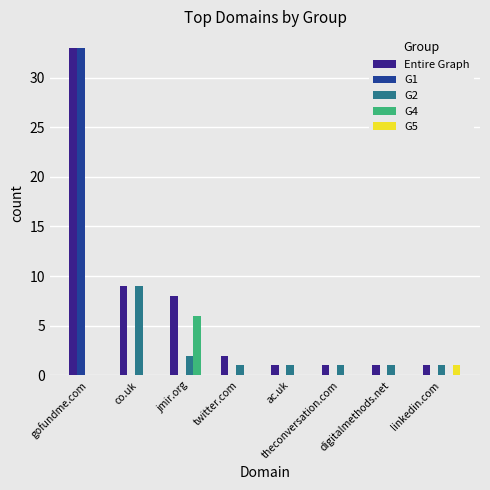

What is the sum of all G5 values?

1